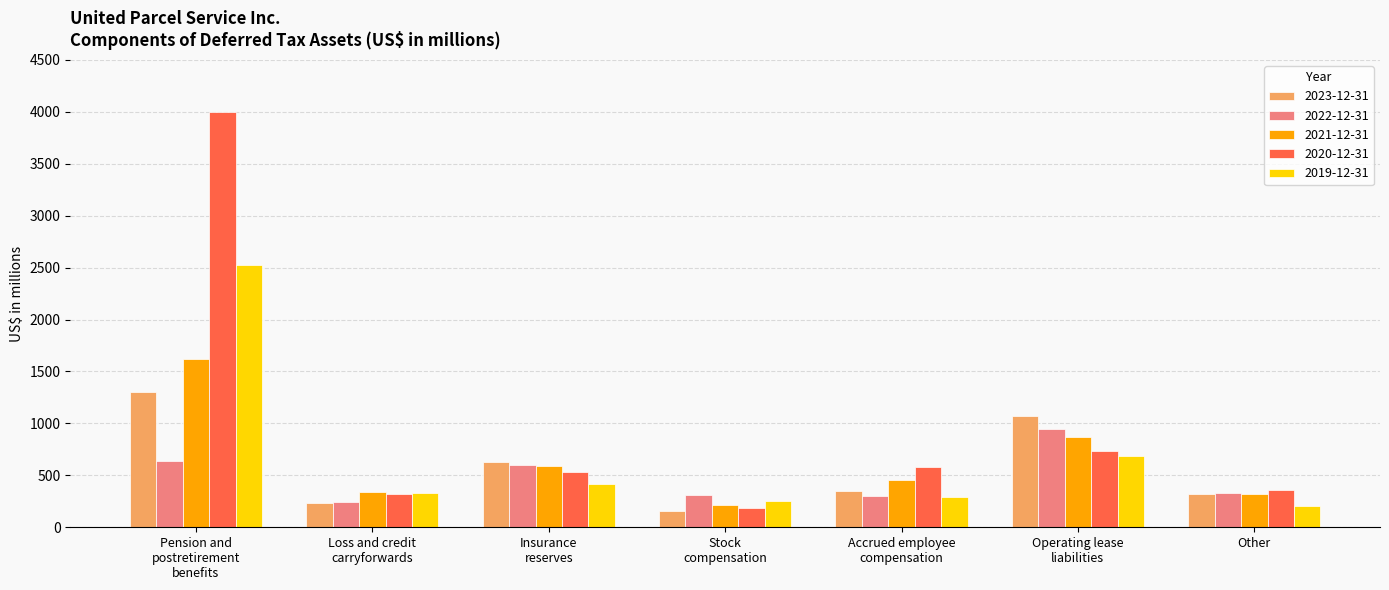

What is the greatest value displayed?

3994